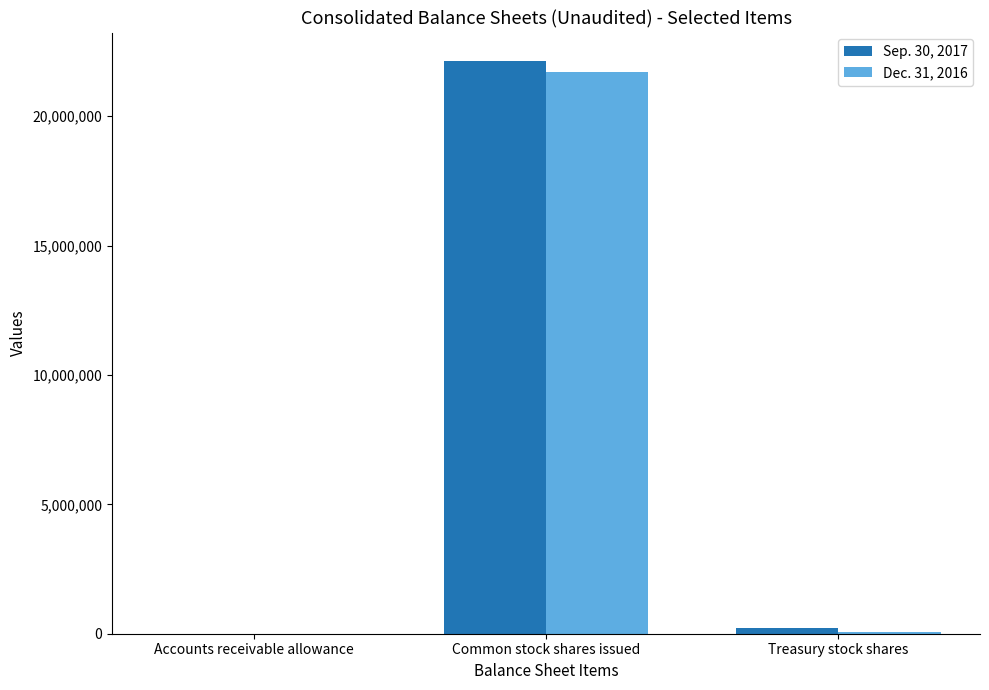

How many data points does each series have?

3